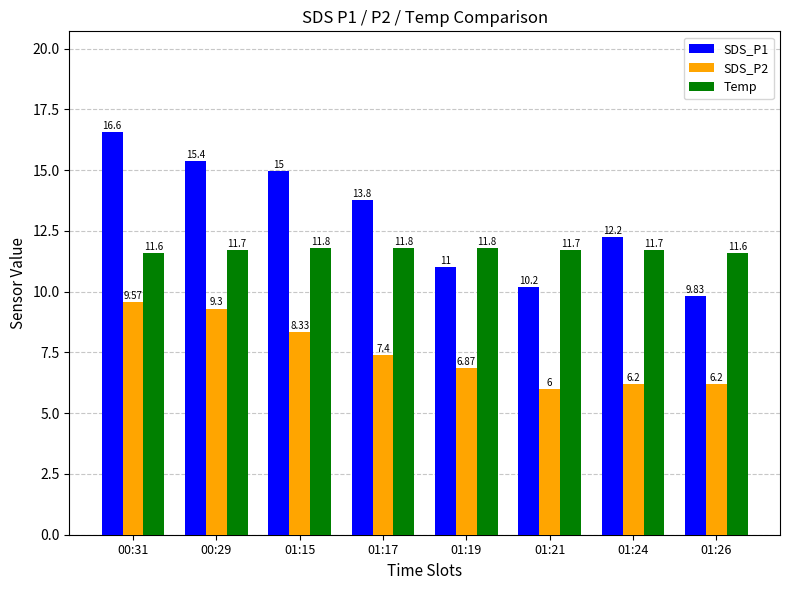

How many values in the SDS_P2 series are below 7?

4